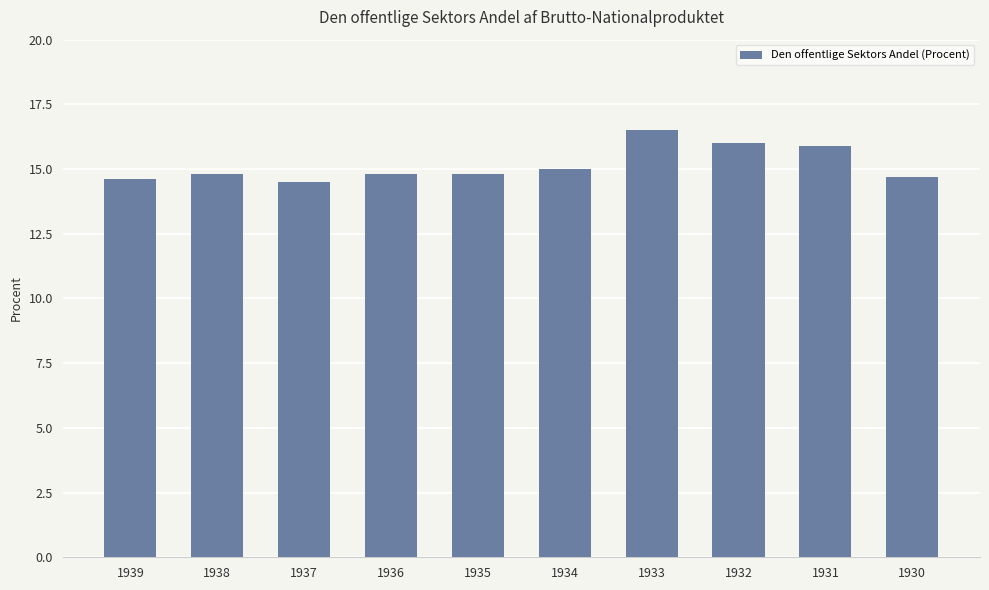

Are the bars grouped side by side (vs. stacked)?

No